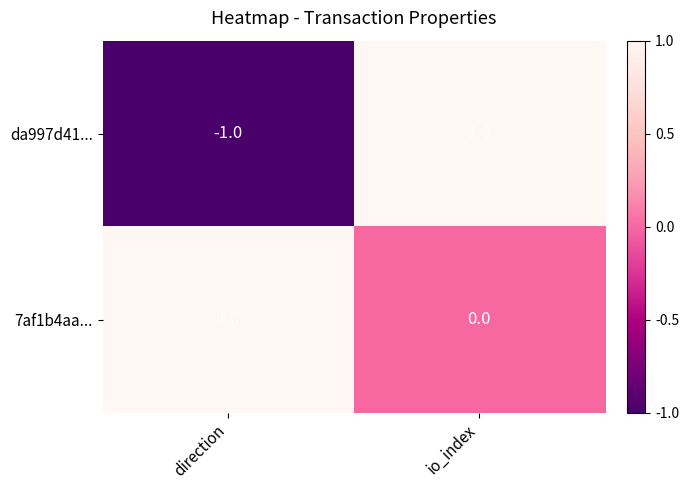

Reading right to left, extract all data points from this chart.

da997d41...: io_index=1	direction=-1
7af1b4aa...: io_index=0	direction=1